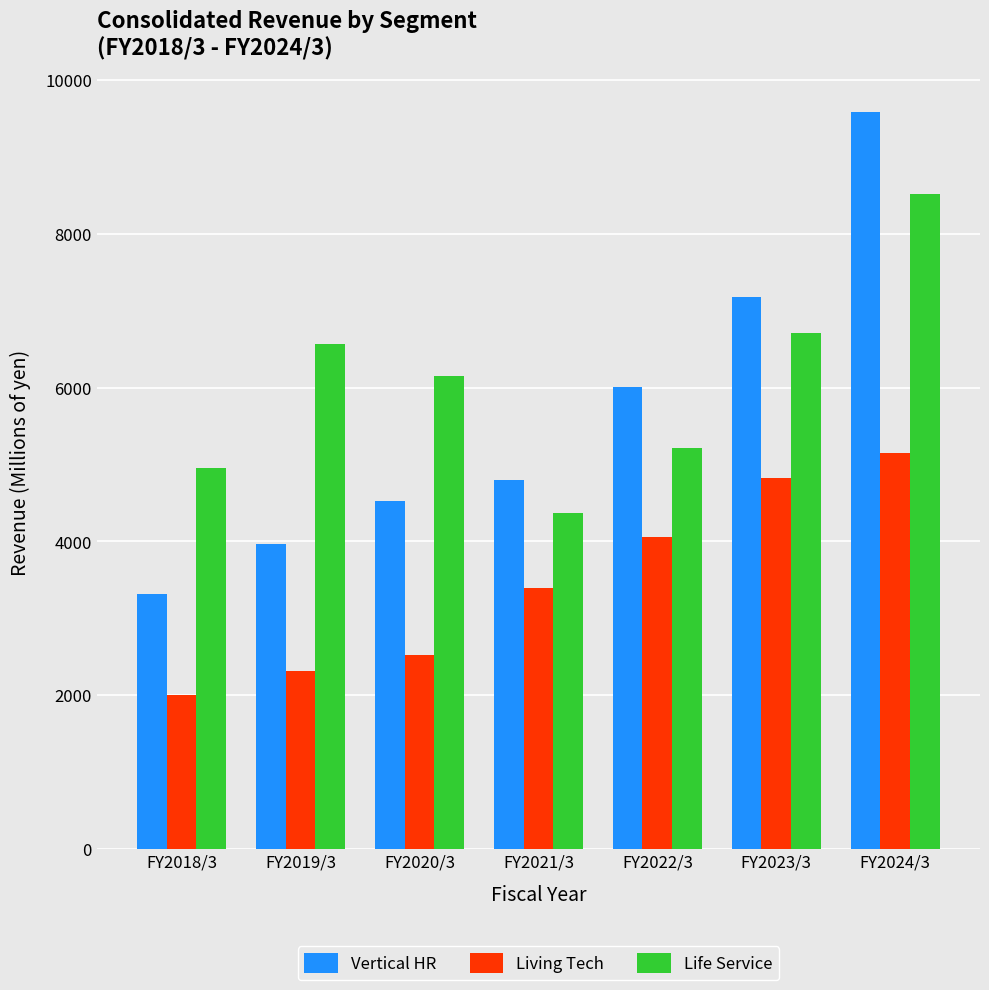

How many distinct data groups are displayed?

3